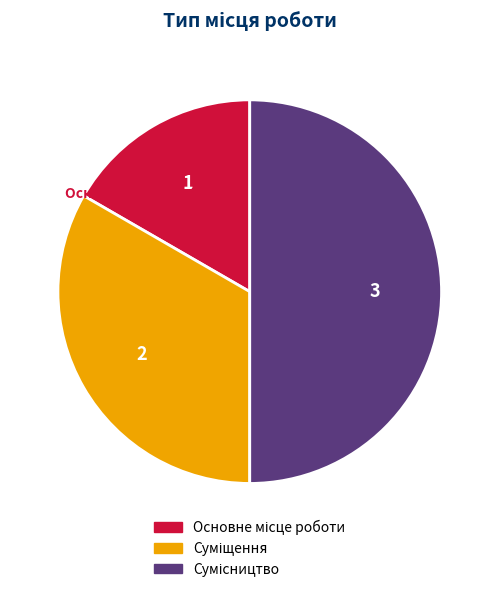

How many slices are in this pie chart?

3